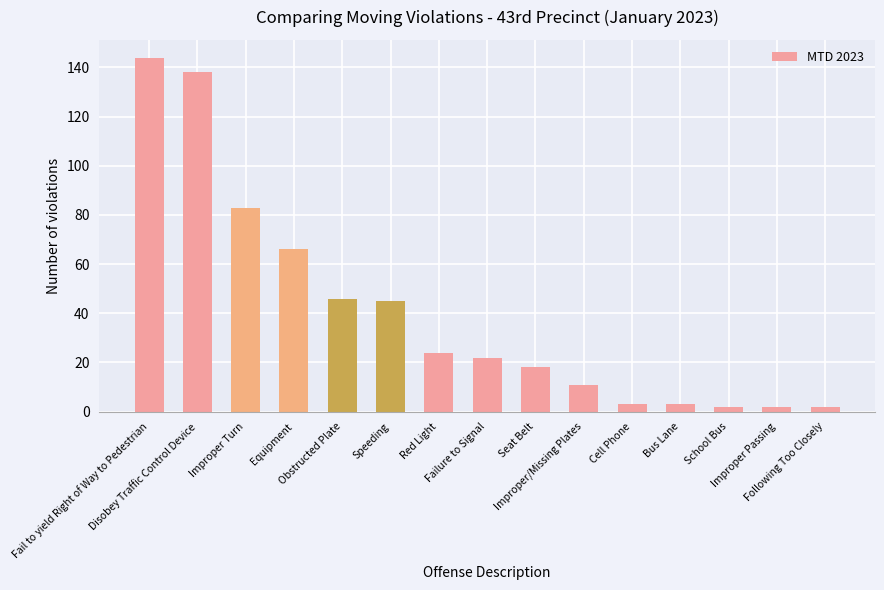

Is it true that the value at Seat Belt is 29?

False